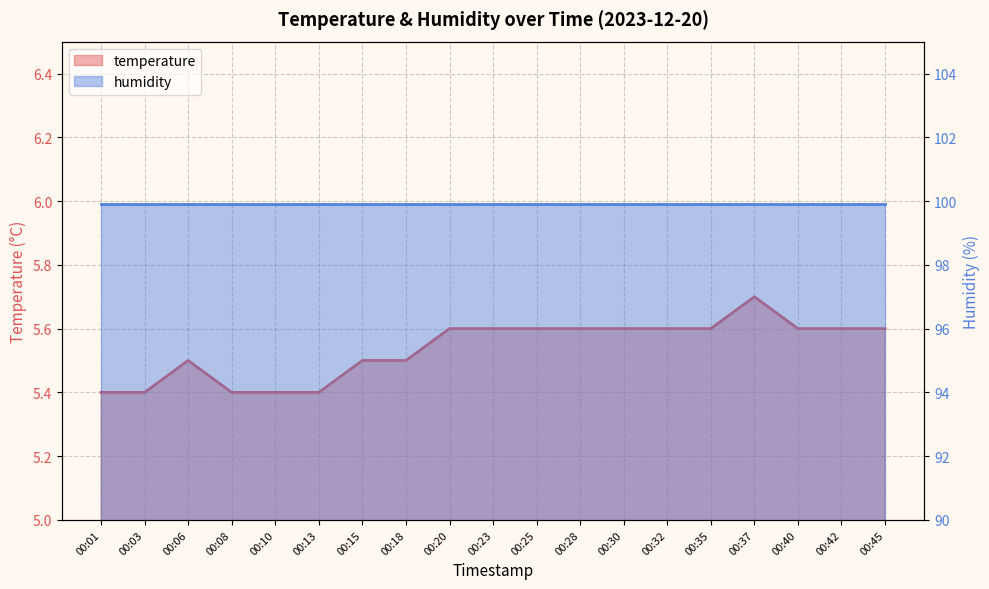

What is the difference between the values at 00:30 and 00:06?

0.1